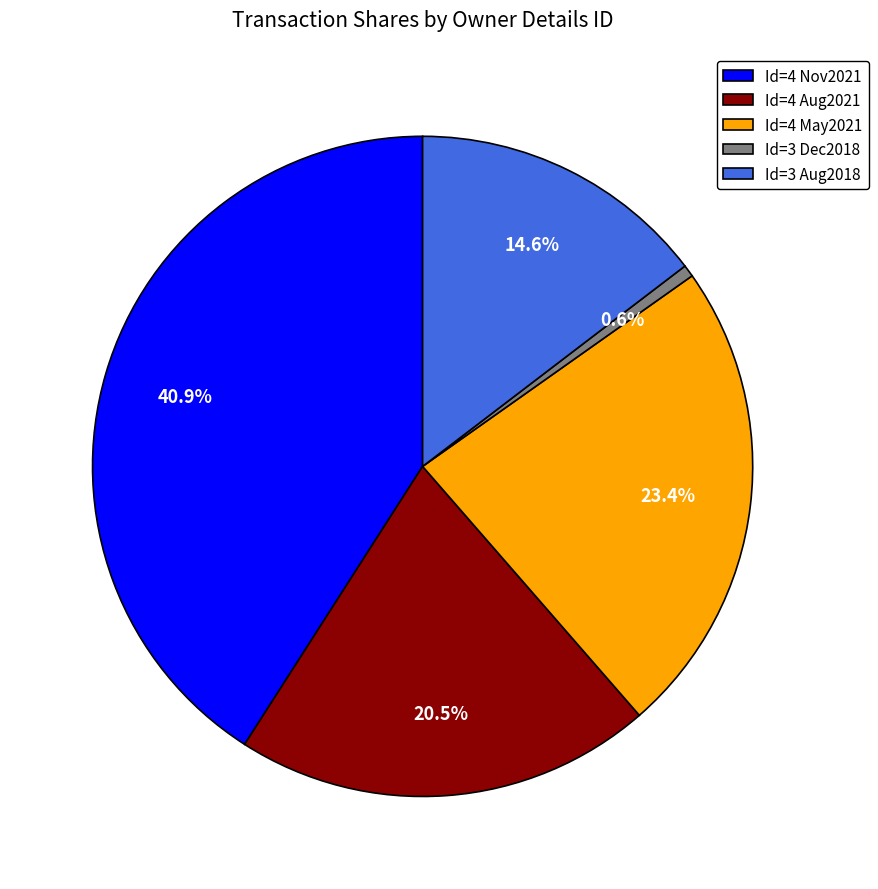

Which slice is the smallest?

Id=3 Dec2018